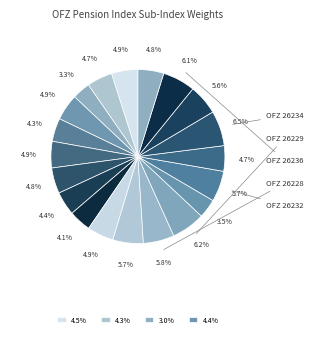

How many slices are in this pie chart?

20